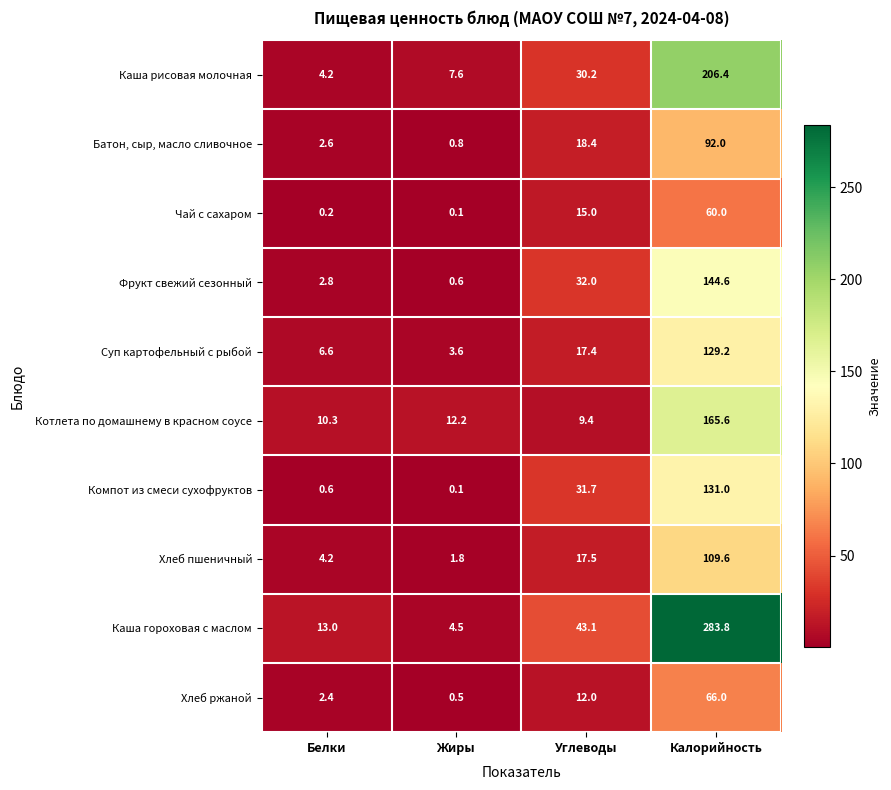

What is the maximum value shown in the chart?

283.8